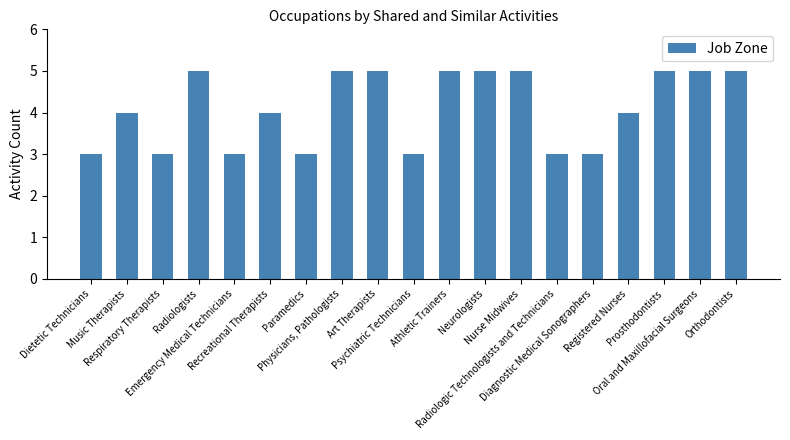

The value at Radiologic Technologists and Technicians is 2. True or false?

False